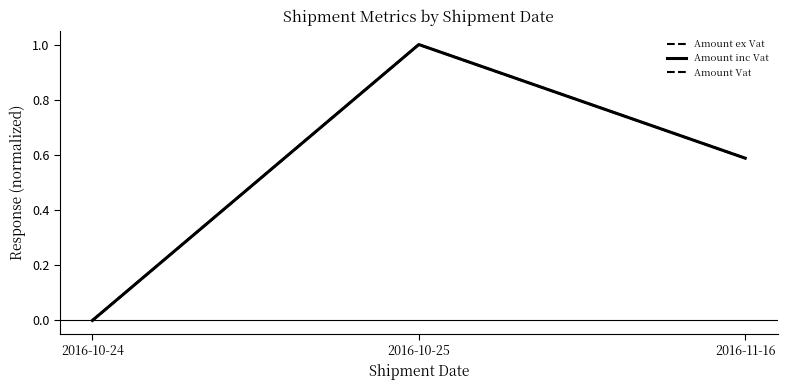

Count the number of data series in this chart.

3